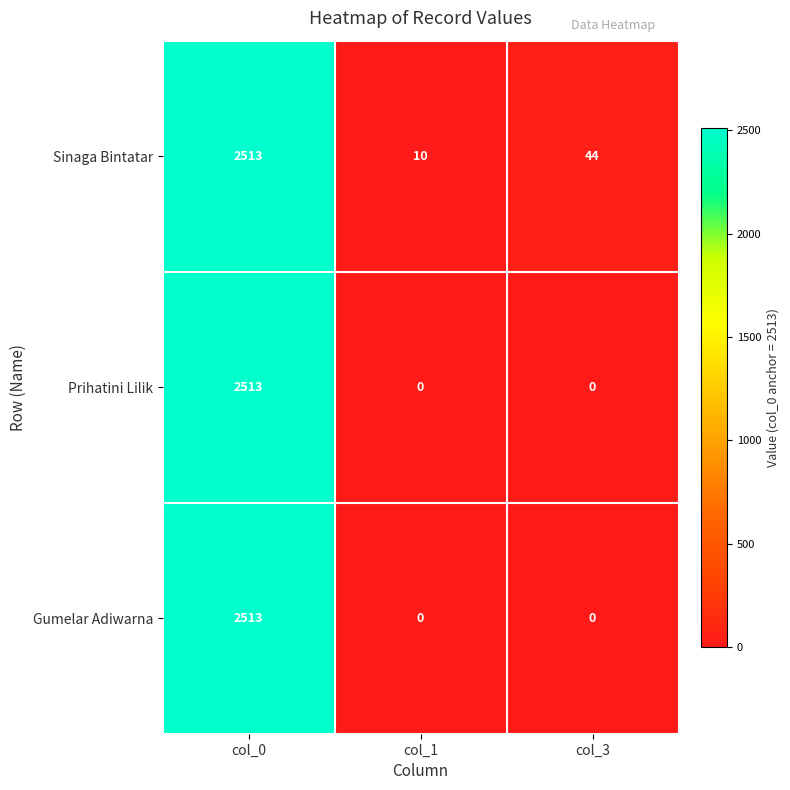

Between col_1 and col_3, which series saw the biggest shift?

Sinaga Bintatar